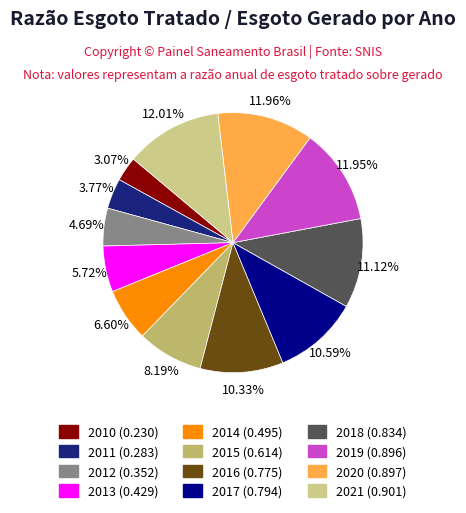

To the nearest percent, what is the combined percentage of 2014 and 2016?

17%